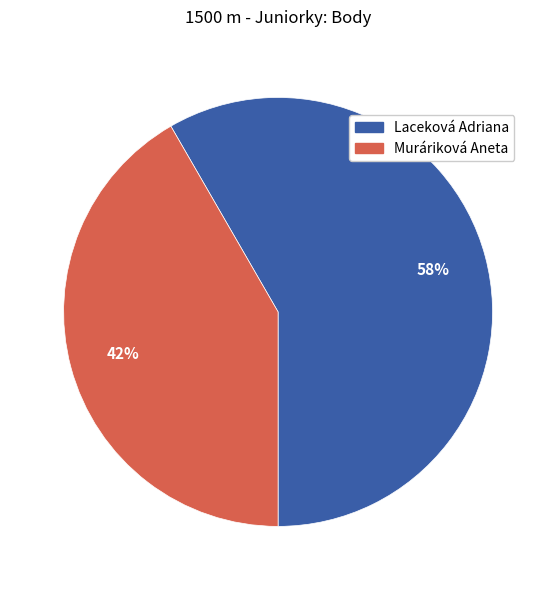

What is the smallest slice in the pie chart?

Muráriková Aneta